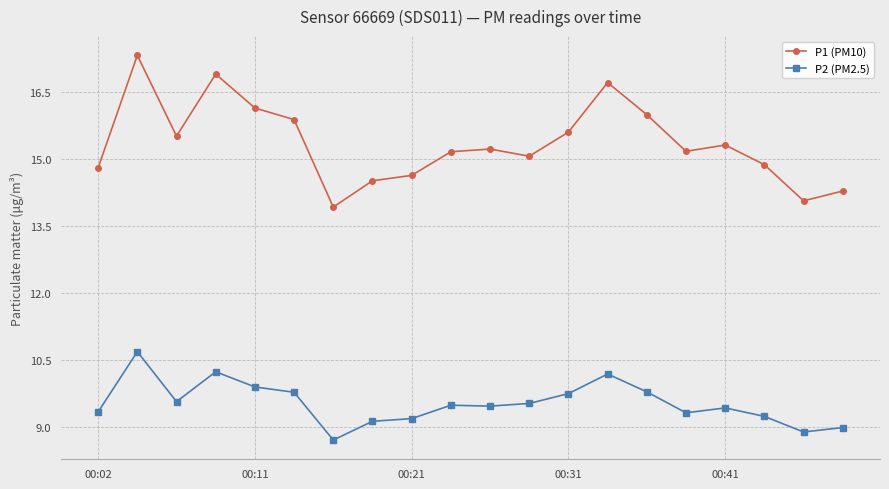

What is the maximum value for P1 (PM10)?

17.3